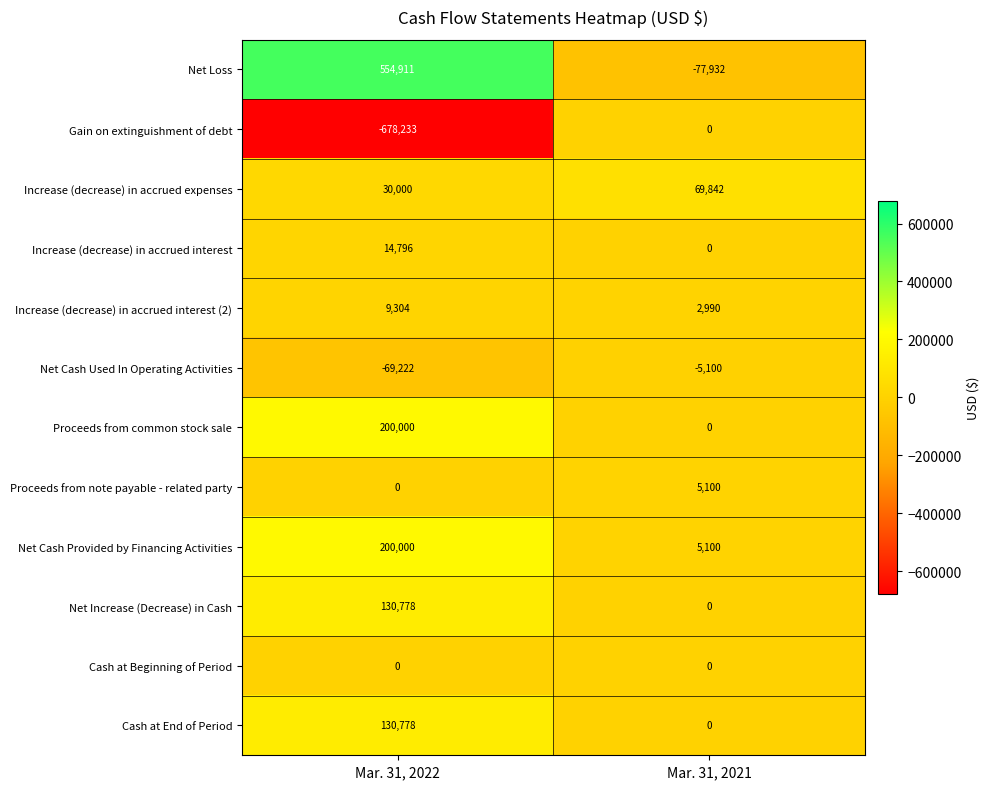

Is it true that Cash at End of Period equals 130778 at Mar. 31, 2022?

True